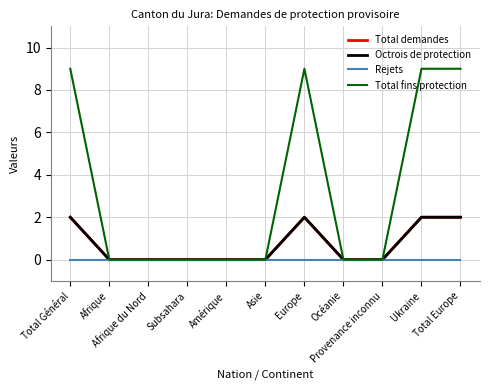

How many data points does each series have?

11